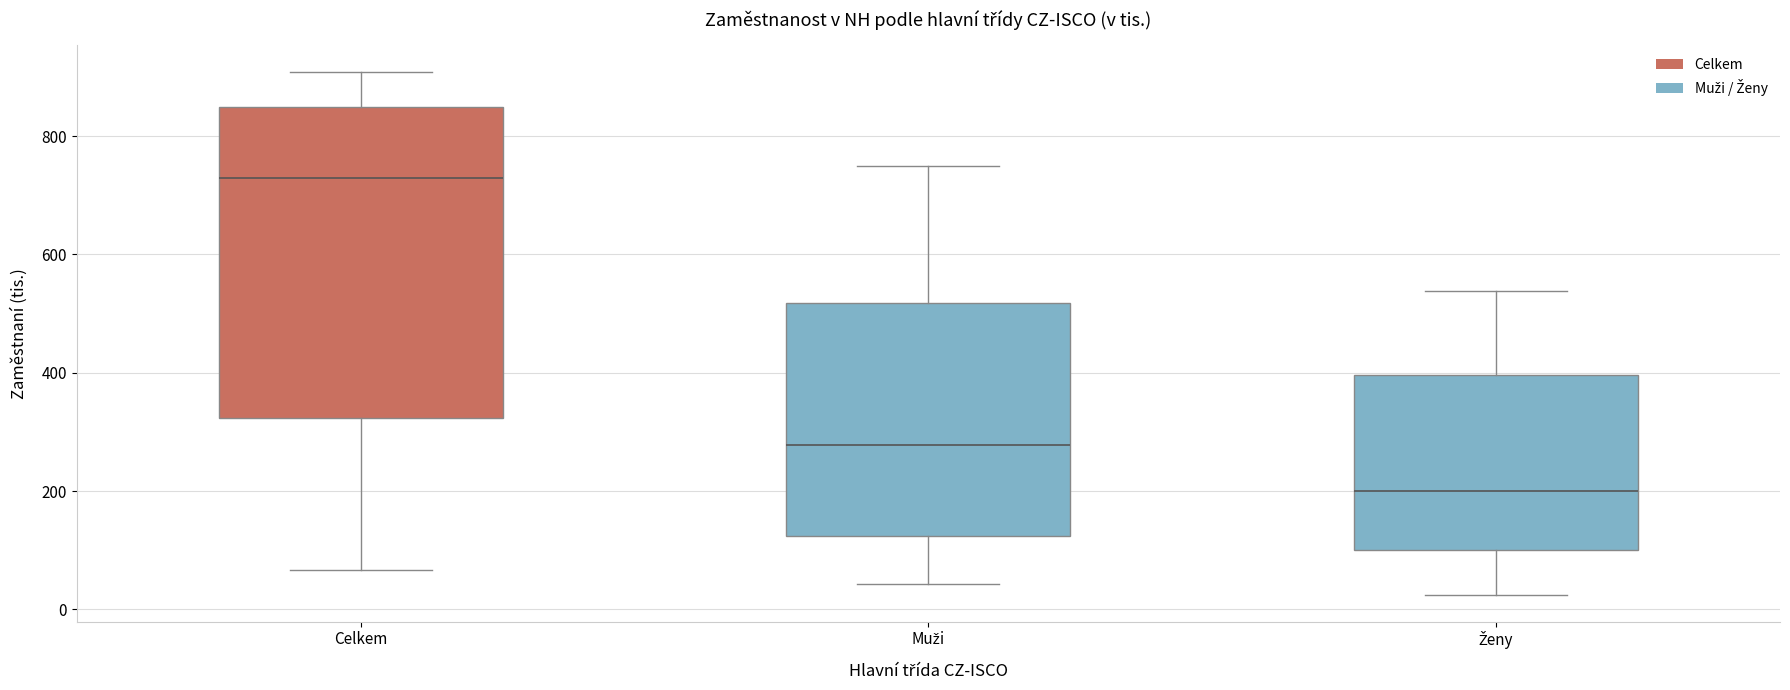

Which box has the lowest median line?

Ženy